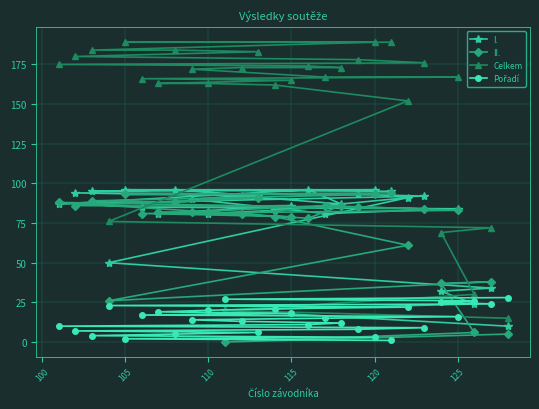

What is the value of the II. point at the 28th from the left?

5